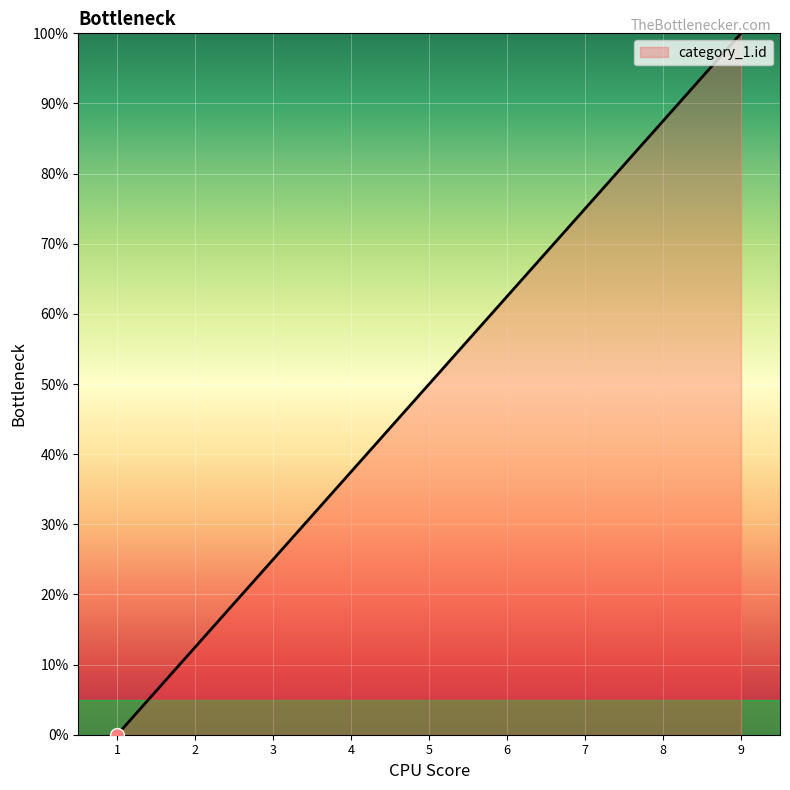

At which category does the chart reach its peak across all series?

9